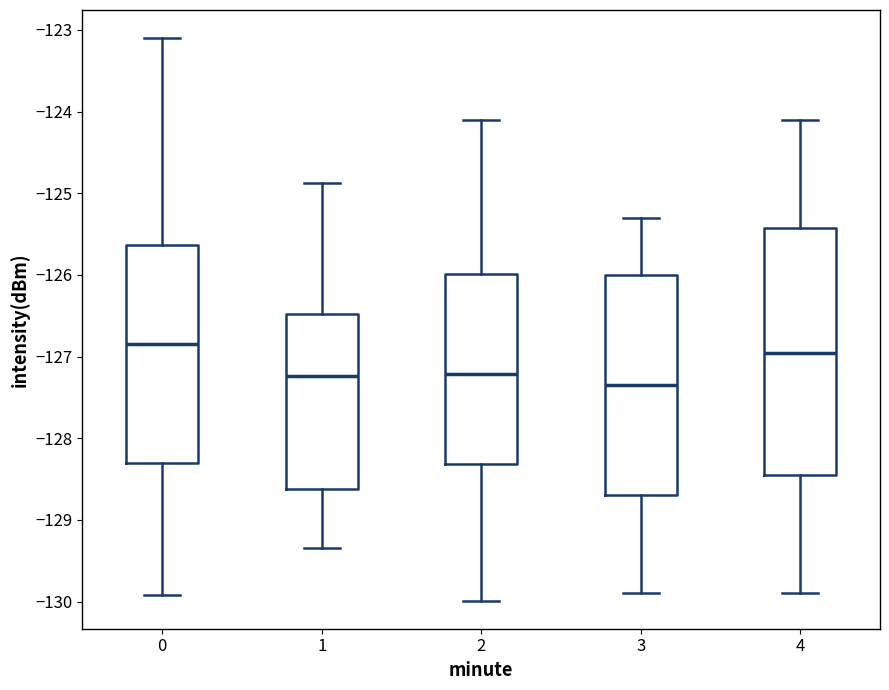

Reading left to right, read every box against the y-axis: the position of its median line, the range the box covers, and the ends of its whiskers. The values are not printed on the chart, so give them approximately, as read against the axis.

0: median -126.9, box -128.3 to -125.6, whiskers -129.9 to -123.1
1: median -127.2, box -128.6 to -126.5, whiskers -129.3 to -124.9
2: median -127.2, box -128.3 to -126.0, whiskers -130.0 to -124.1
3: median -127.3, box -128.7 to -126.0, whiskers -129.9 to -125.3
4: median -126.9, box -128.4 to -125.4, whiskers -129.9 to -124.1